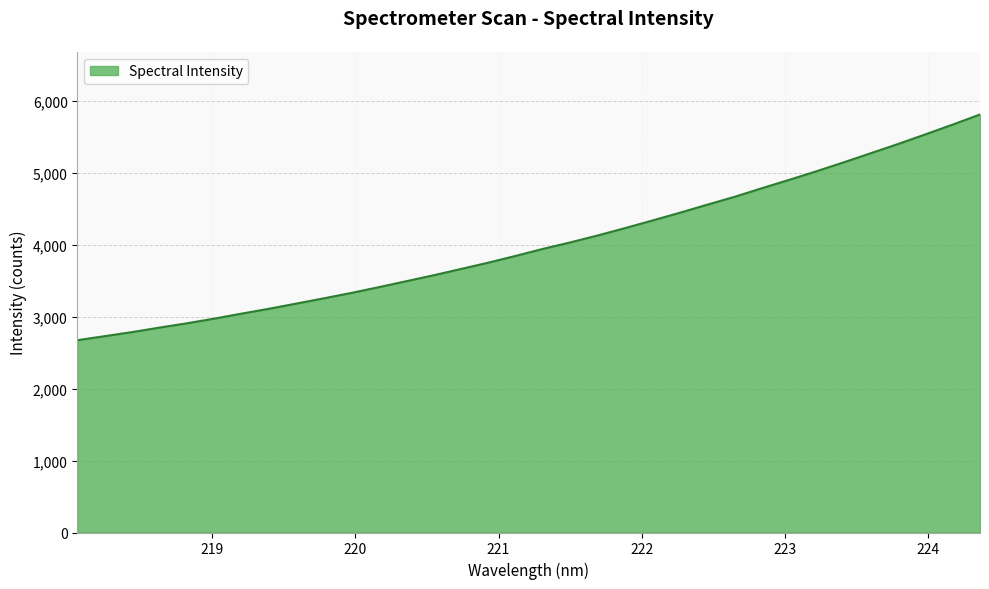

What is the minimum value shown in the chart?

2675.0